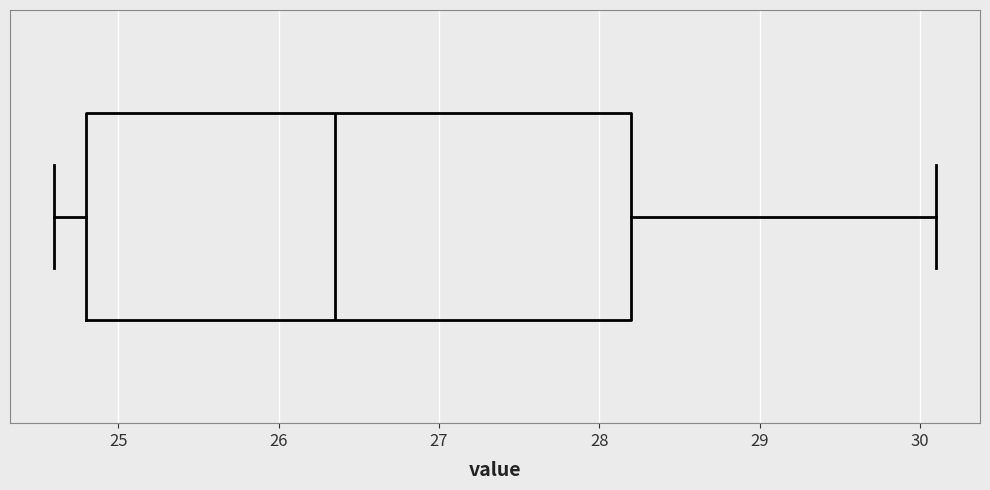

Read this box plot against the x-axis: the position of the median line, the range covered by the box, and the ends of both whiskers. The values are not printed on the chart, so give them approximately, as read against the axis.

median 26.4, box 24.8 to 28.2, whiskers 24.6 to 30.1